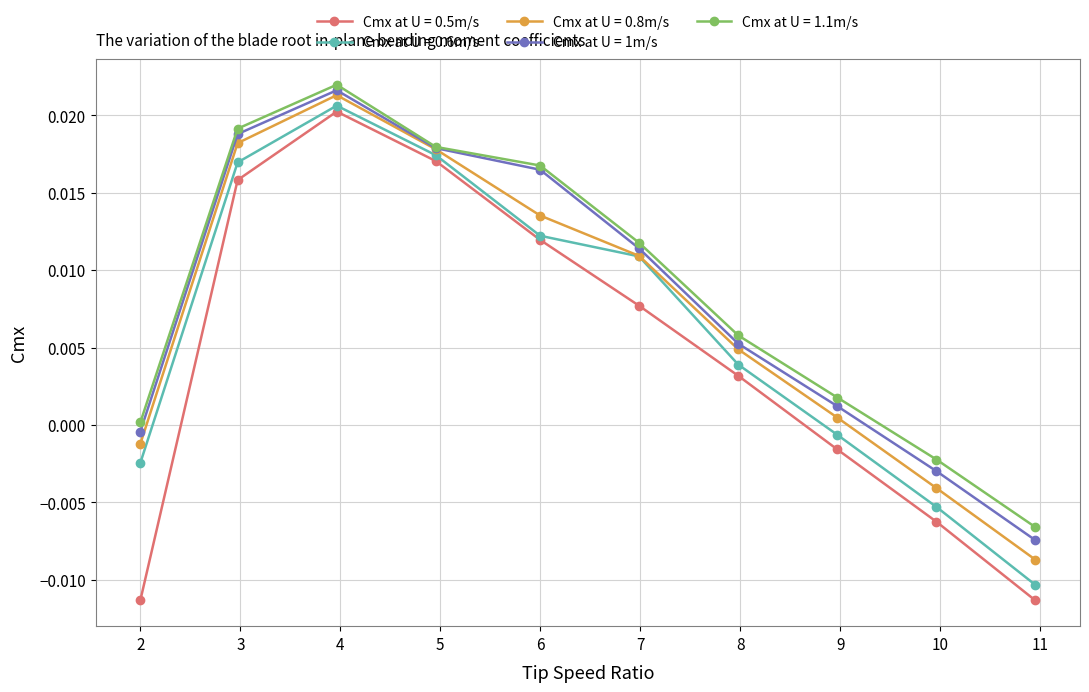

How many categories are shown in the chart?

10